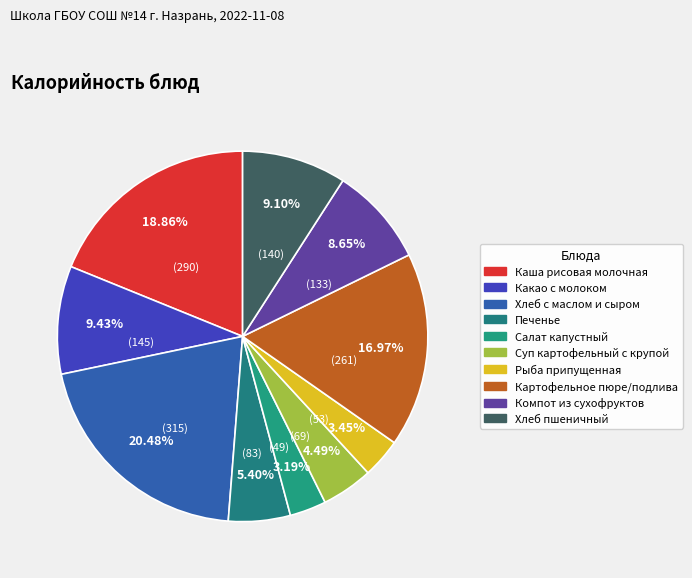

How much of the chart is everything except Суп картофельный с крупой?

95.5%